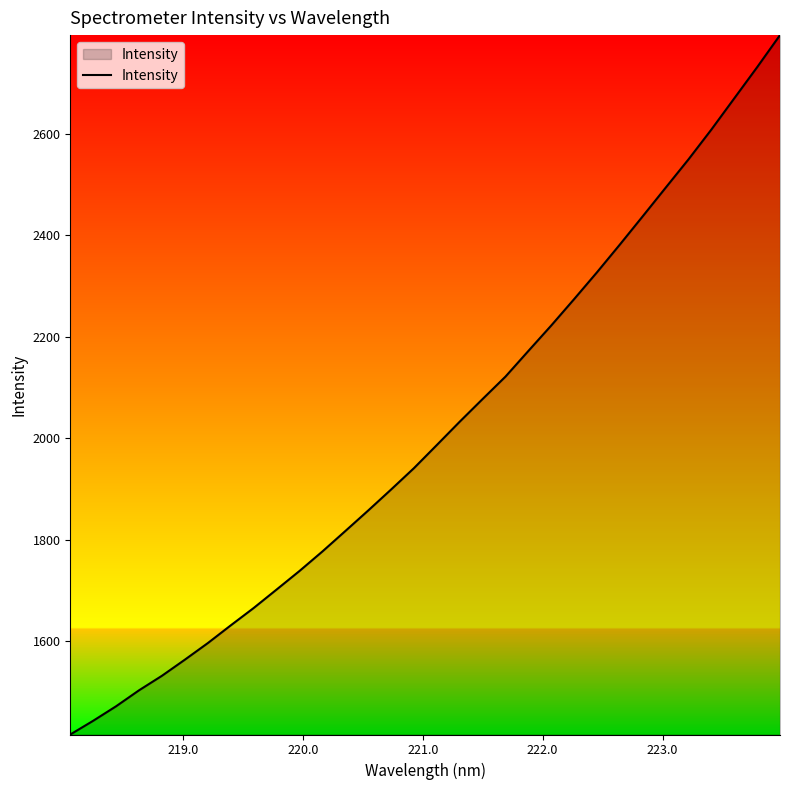

What is the sum of all values?

64448.4